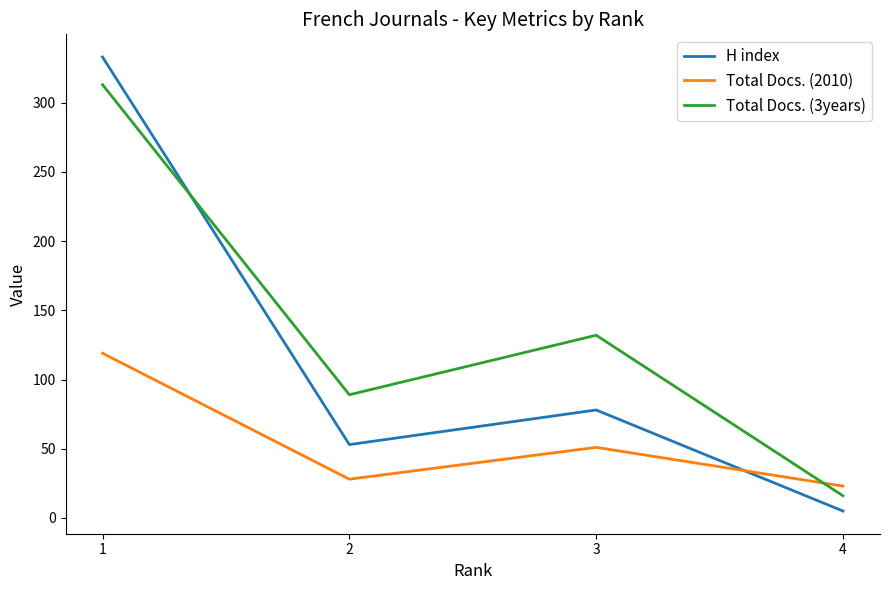

In Total Docs. (3years), how many points are higher than both neighbors (excluding endpoints)?

1